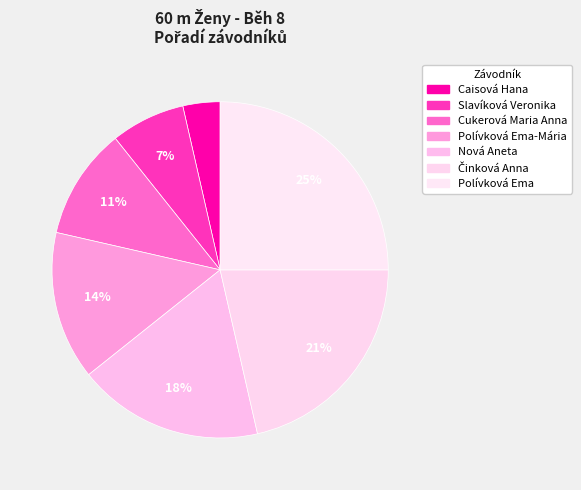

How many slices are in this pie chart?

7